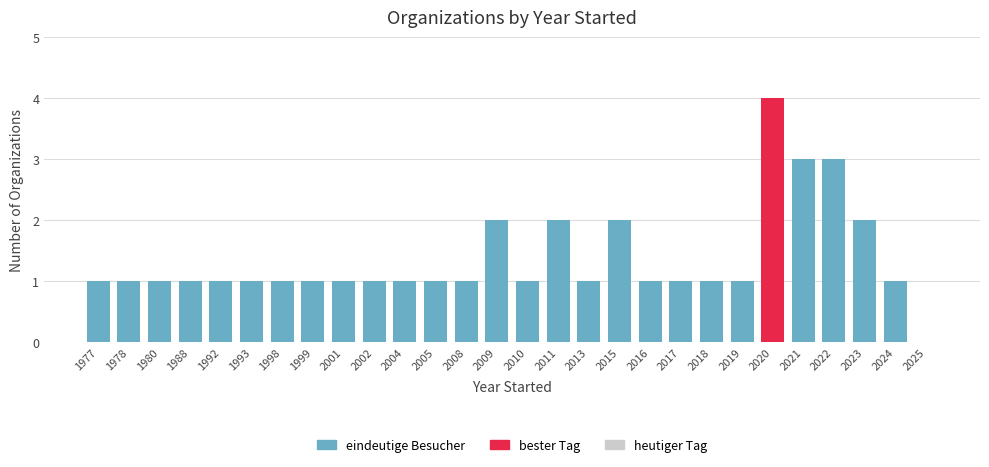

The value at 2021 is 3. True or false?

True